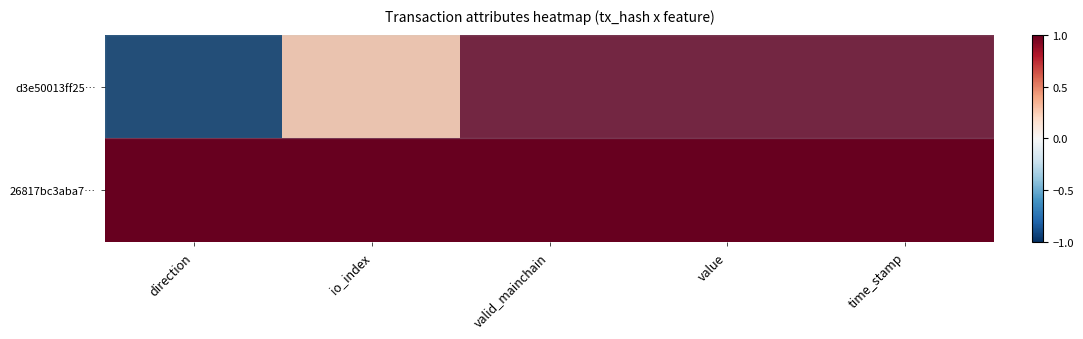

At which category is the sum across all series the highest?

valid_mainchain